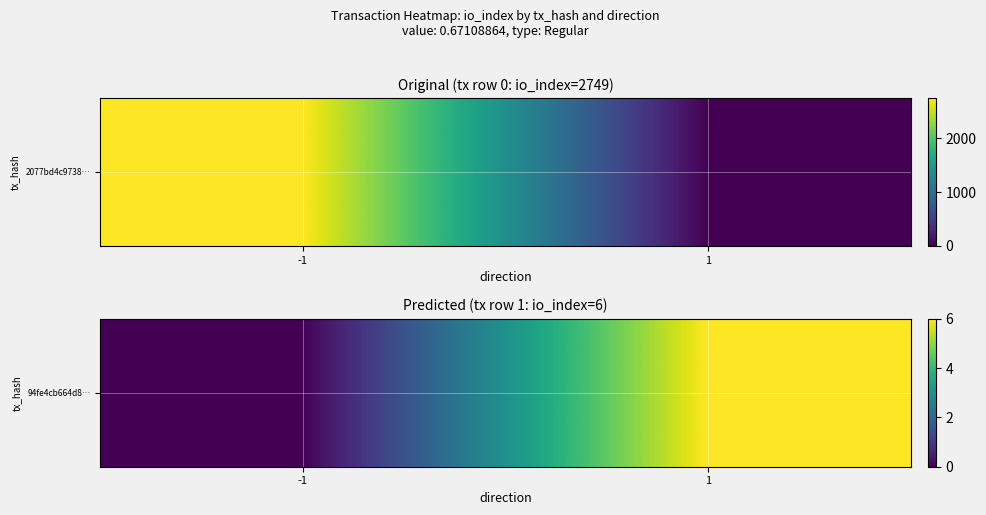

Reading left to right, extract all data points from this chart.

0	6